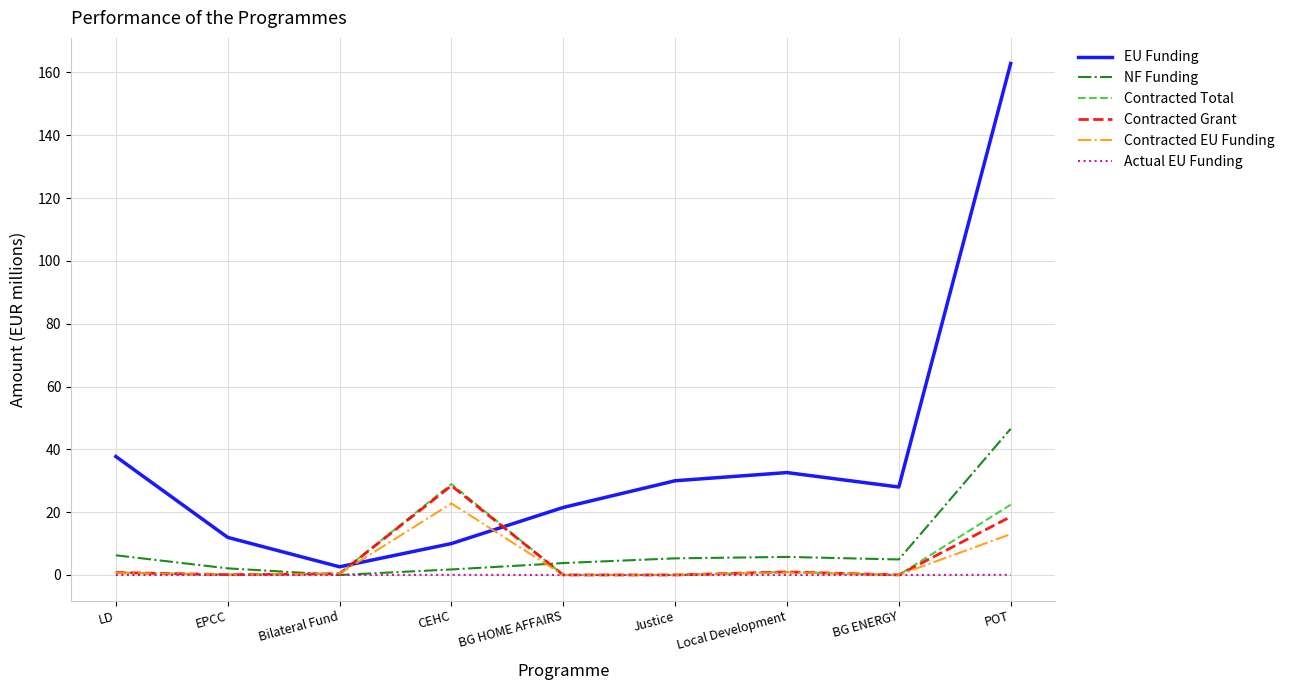

Which series has the largest total across all categories?

EU Funding